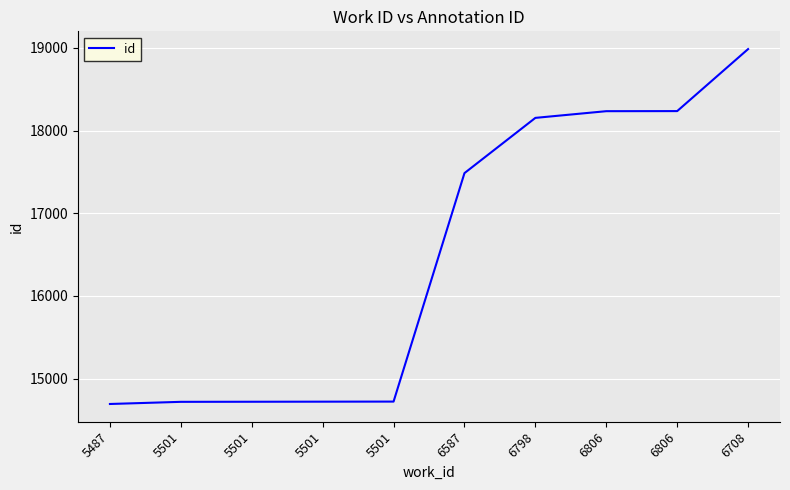

Does the chart display data point markers on the line(s)?

No